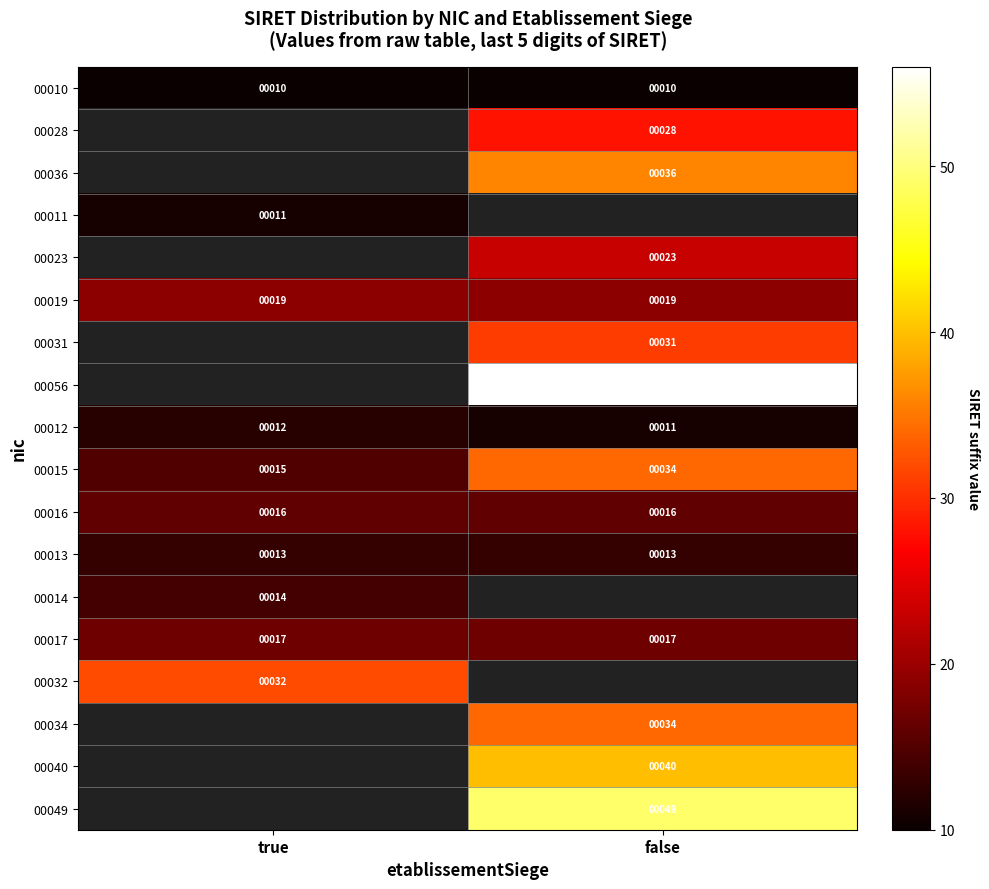

Which category has the lowest value across all series?

true